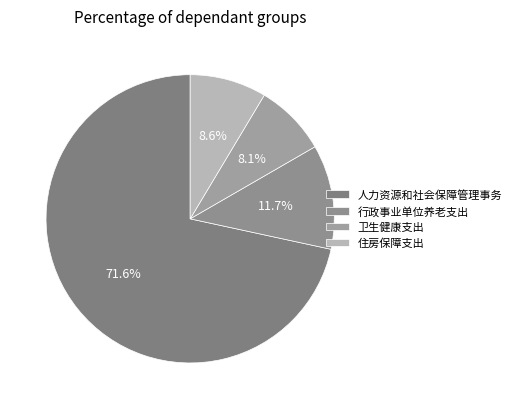

What portion of the pie excludes 卫生健康支出?

91.9%